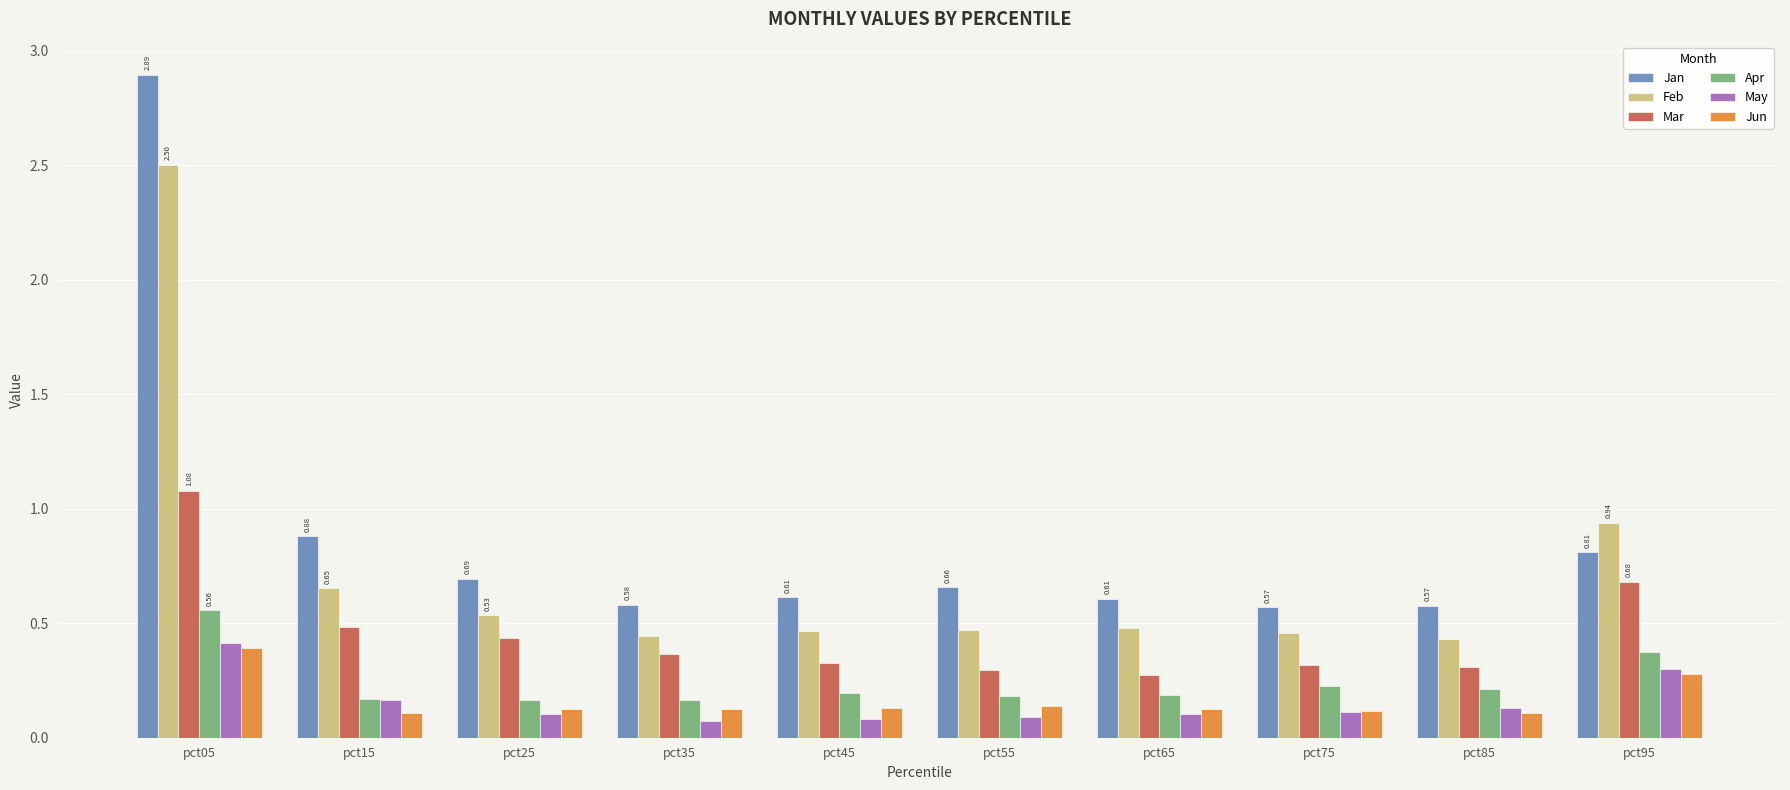

Which series has the widest spread of values?

Jan